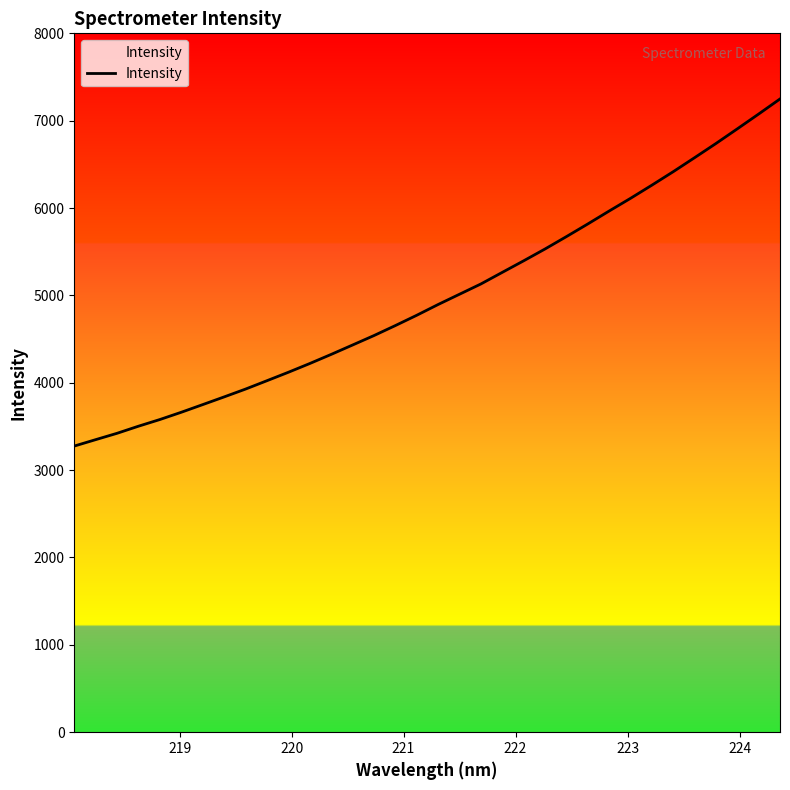

What is the smallest value displayed?

3275.6